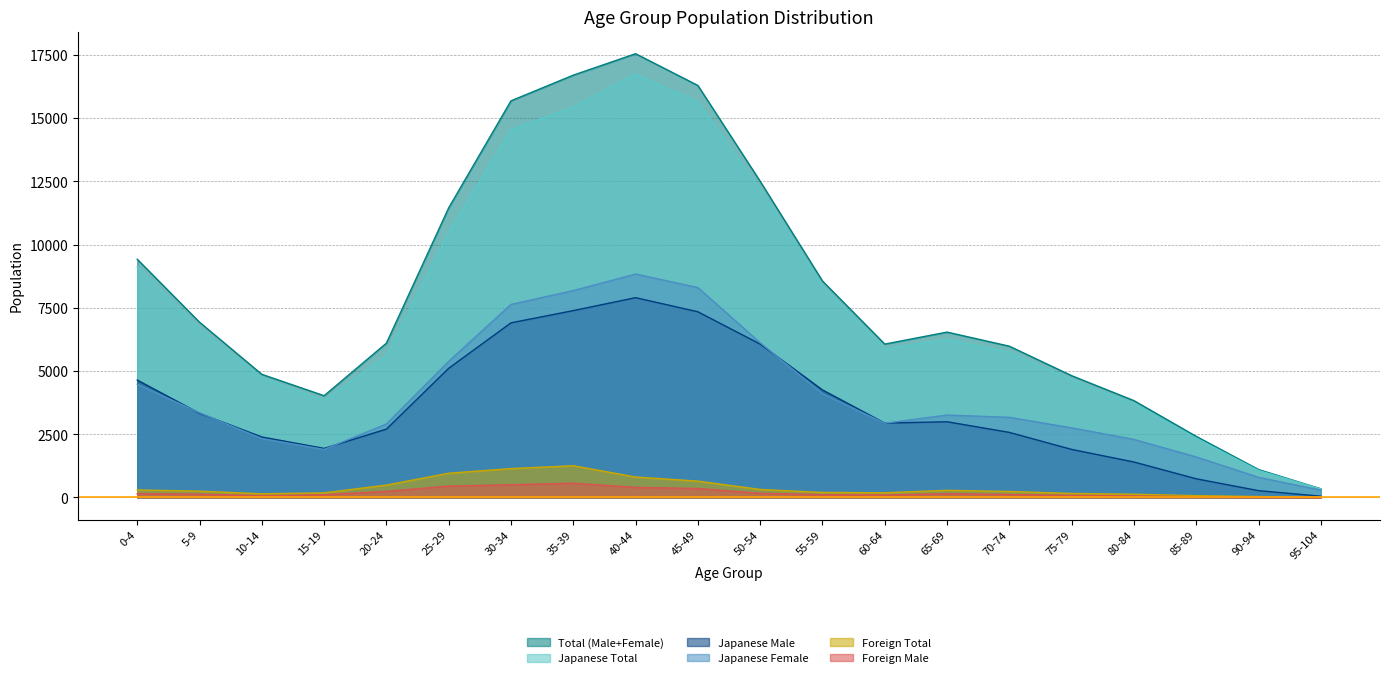

The Japanese Total series shows 8945 at 35-39. True or false?

False